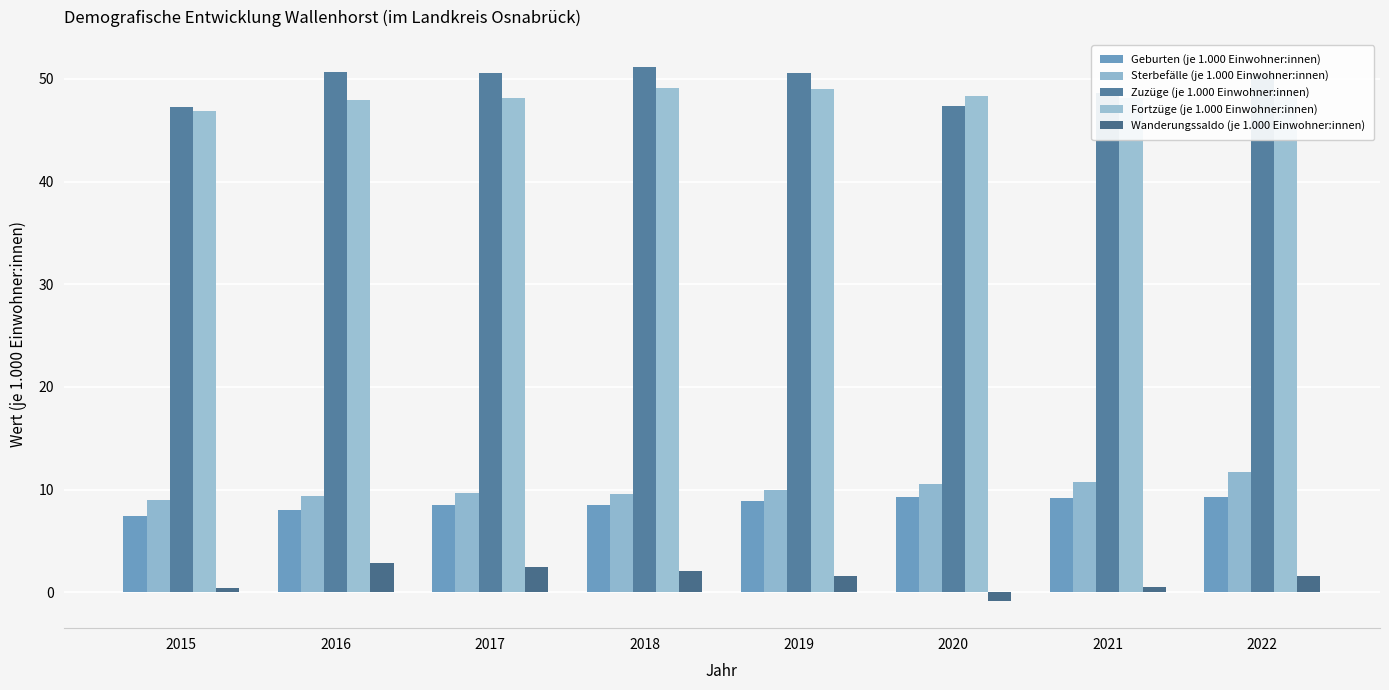

Which series changed the most between 2015 and 2022?

Zuzüge (je 1.000 Einwohner:innen)